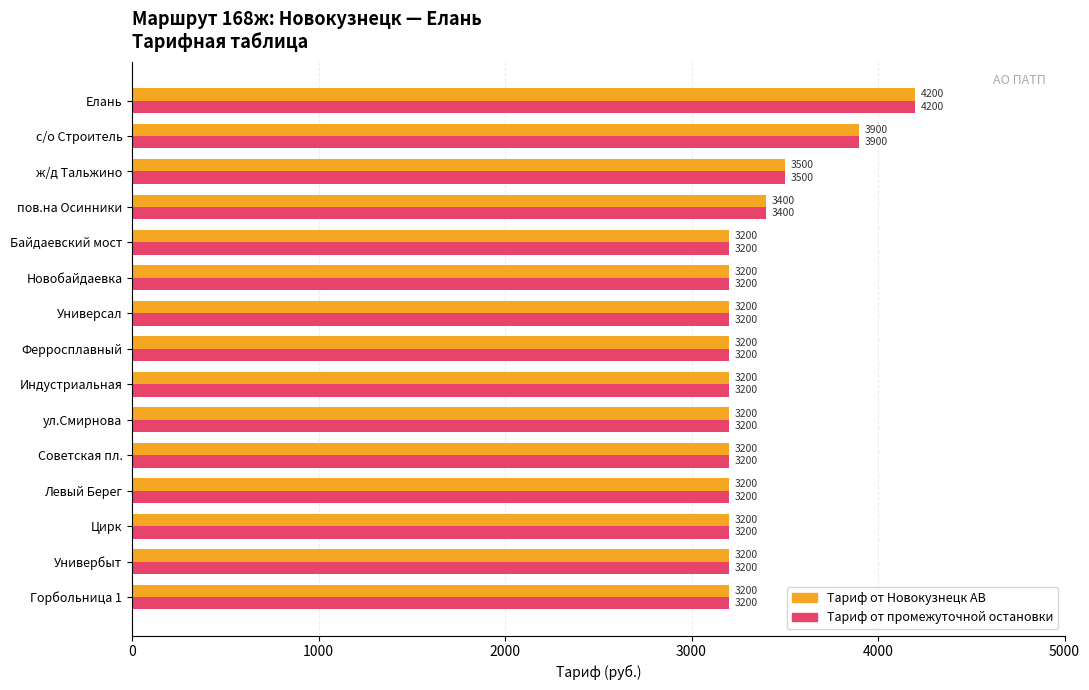

Which label corresponds to the largest value in the chart?

Елань